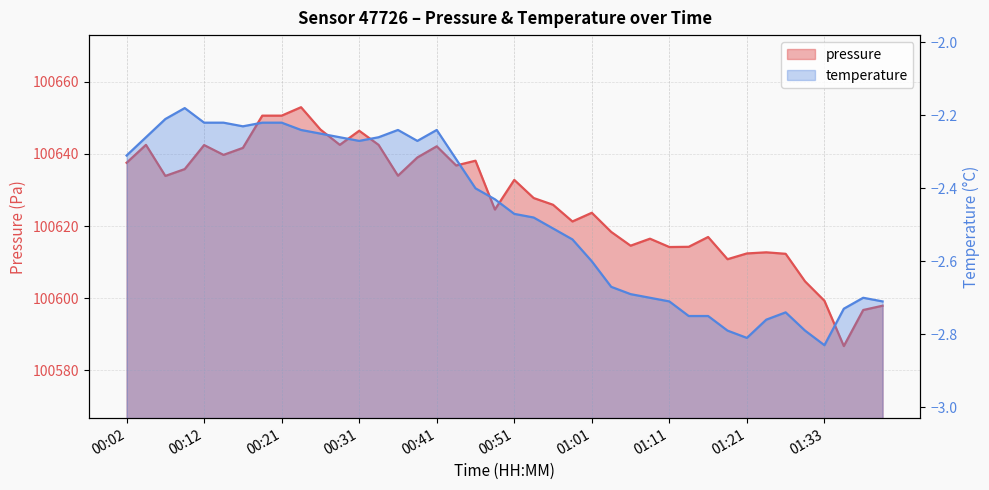

In temperature, how many points are higher than both neighbors (excluding endpoints)?

5